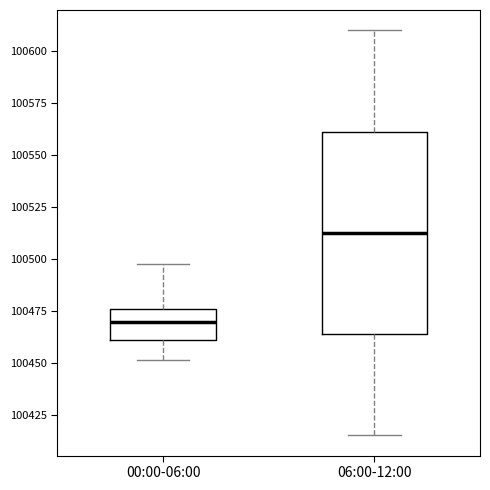

Reading left to right, read every box against the y-axis: the position of its median line, the range the box covers, and the ends of its whiskers. The values are not printed on the chart, so give them approximately, as read against the axis.

00:00-06:00: median 100470, box 100460 to 100475, whiskers 100450 to 100495
06:00-12:00: median 100515, box 100465 to 100560, whiskers 100415 to 100610